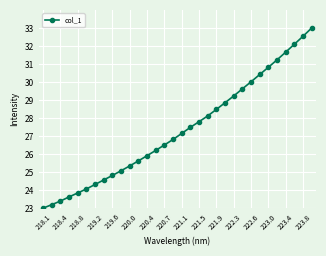

What is the sum of all values?

874.8